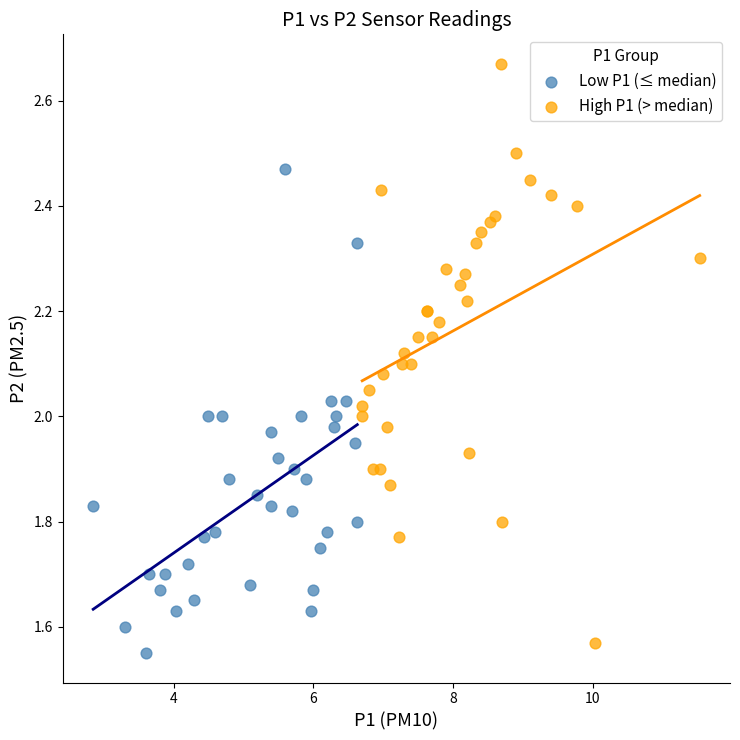

Which series contains the highest Y value?

High P1 (> median)